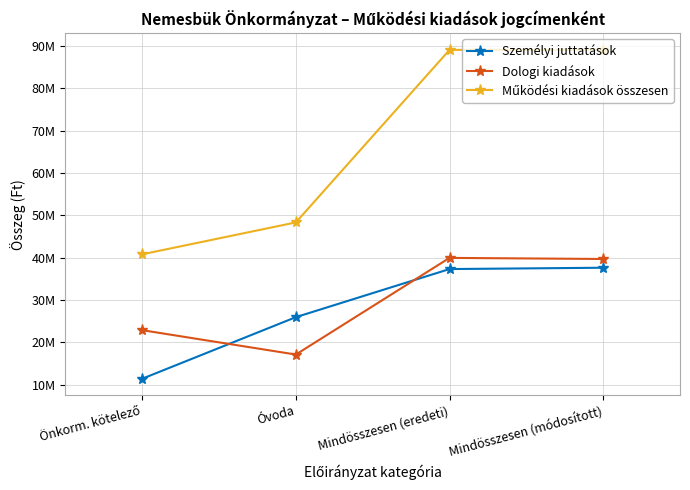

How many values in the Dologi kiadások series are below 39661855?

2